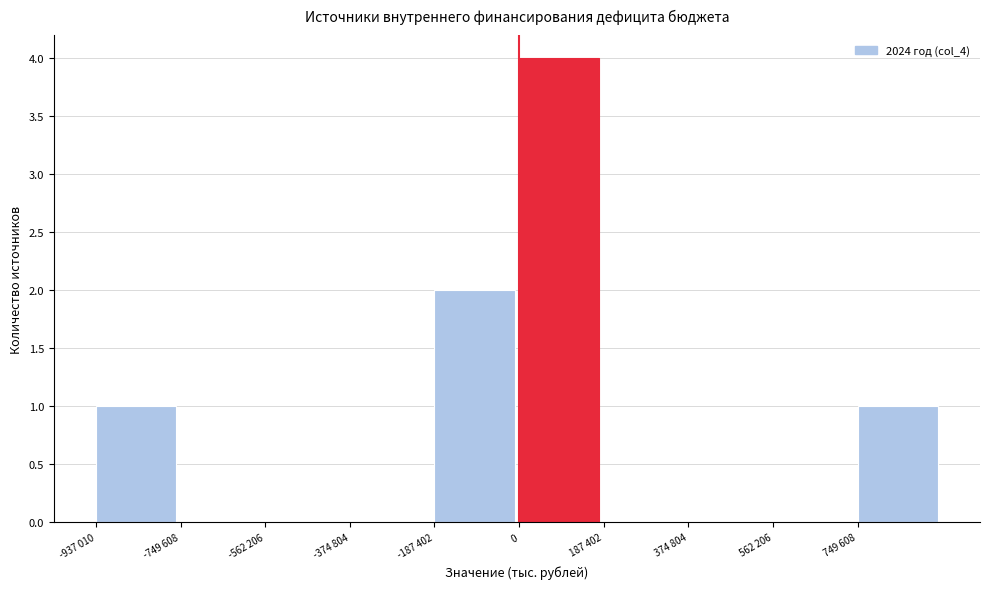

Reading left to right, transcribe all the data shown in this chart.

-937 010=1	-749 608=0	-562 206=0	-374 804=0	-187 402=2	0=4	187 402=0	374 804=0	562 206=0	749 608=1